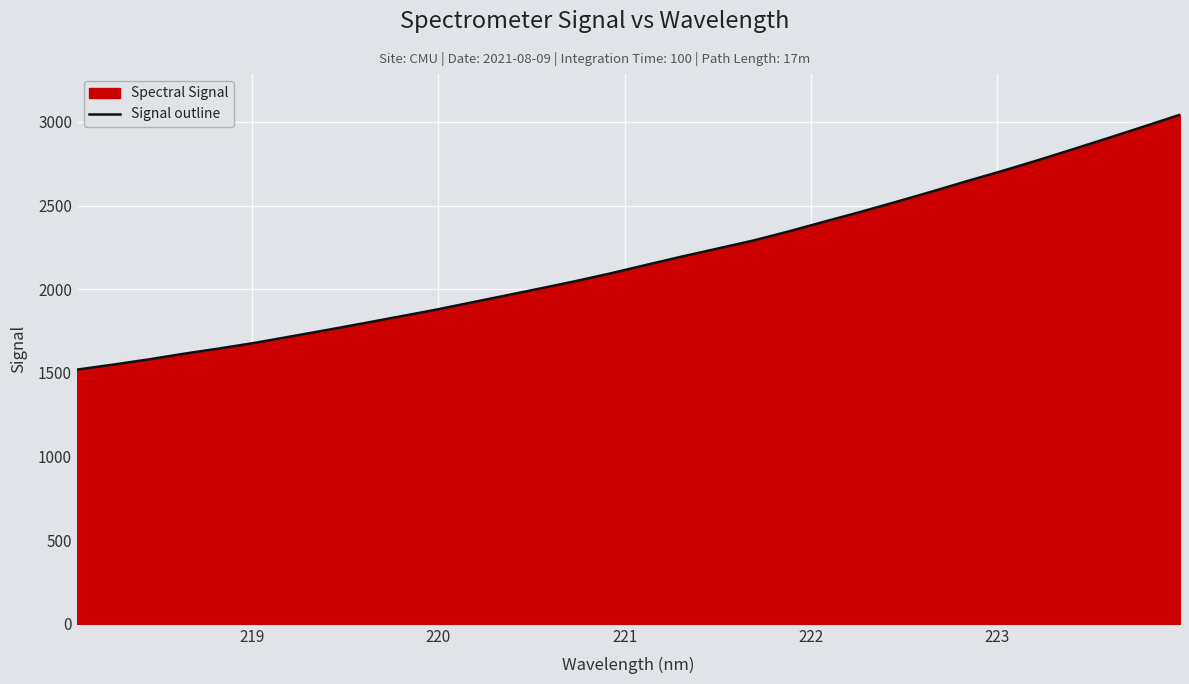

Reading left to right, extract all data points from this chart.

1519.4	1548.8	1580.0	1614.3	1645.9	1679.5	1717.5	1755.6	1794.6	1834.4	1874.3	1917.4	1960.6	2004.1	2048.2	2095.4	2145.9	2195.6	2243.4	2291.1	2345.7	2404.0	2461.3	2521.3	2582.3	2645.5	2707.0	2771.0	2837.4	2904.9	2973.5	3043.0